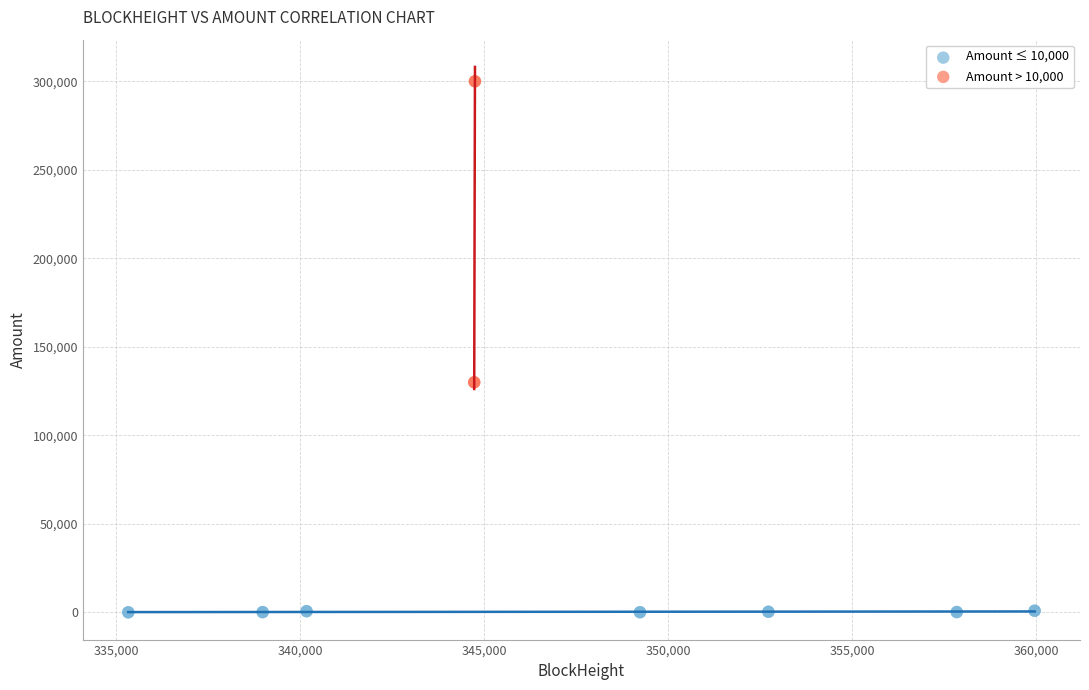

Which series contains the highest Y value?

Amount > 10,000